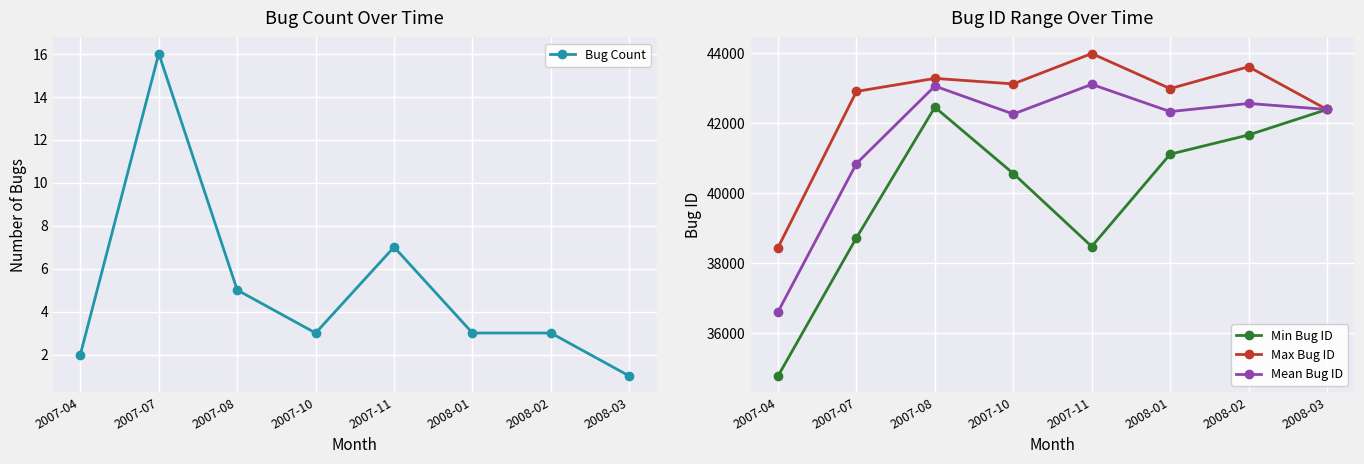

Which category has the lowest value across all series?

2008-03